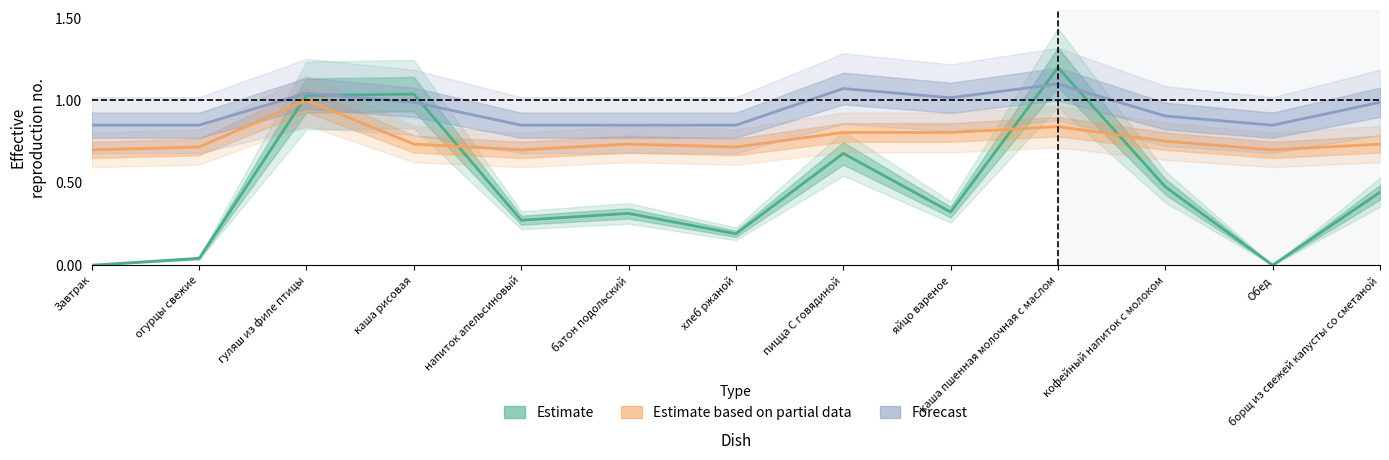

What is the sum of all Forecast (Жиры) values?

12.2